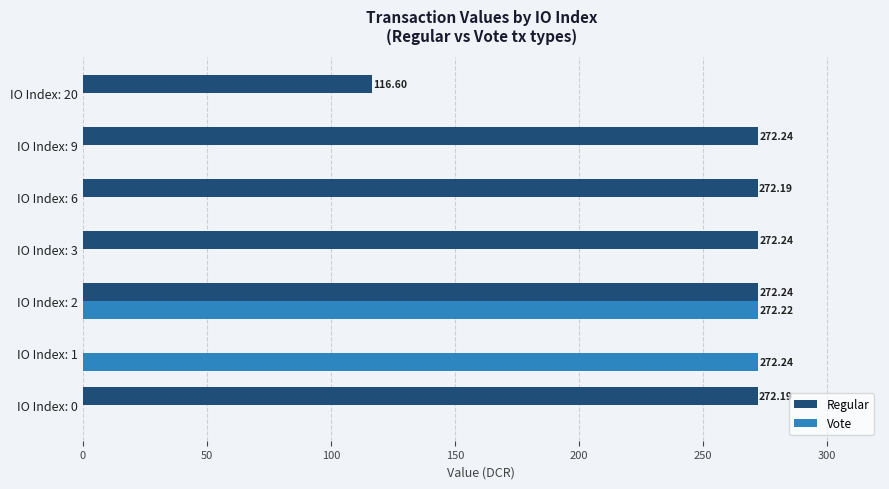

What is the sum of the Regular values at IO Index: 2 and IO Index: 9?

544.5